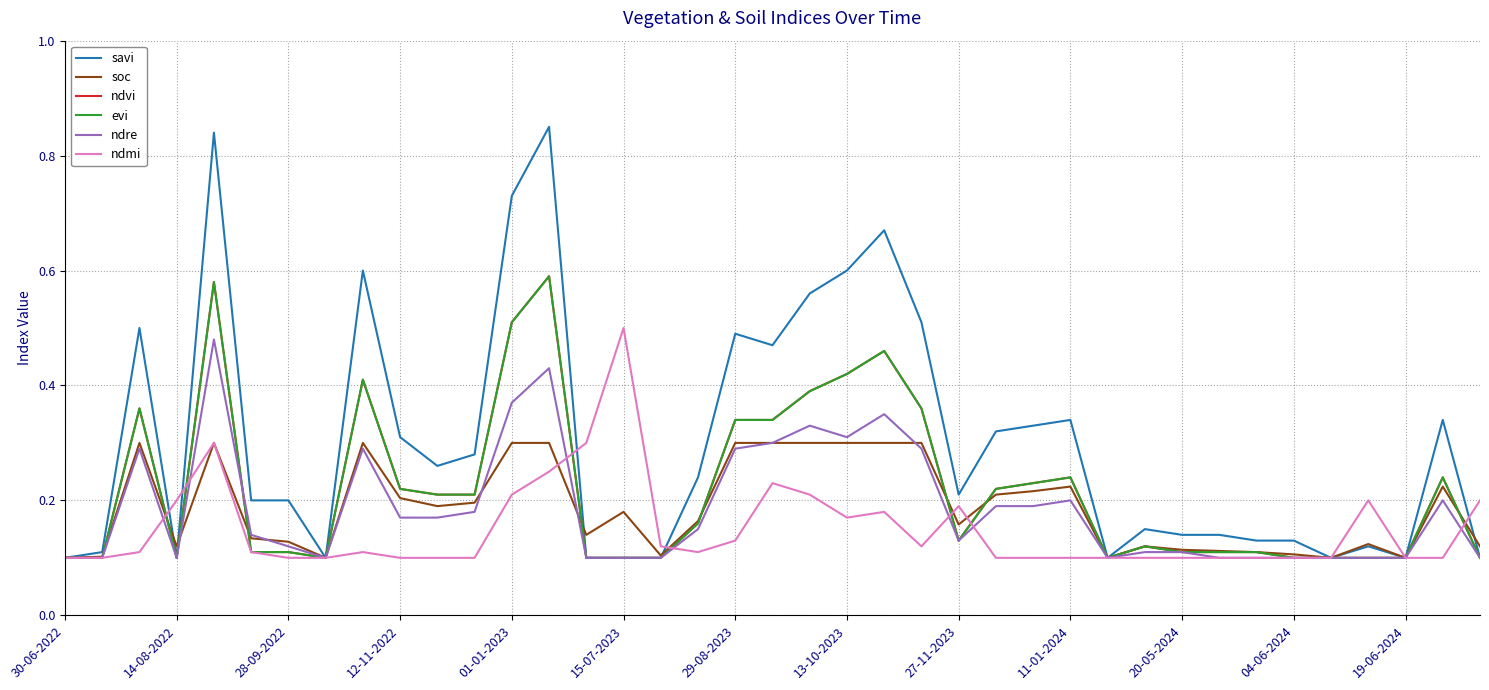

Is this an area chart (filled region under the line)?

No